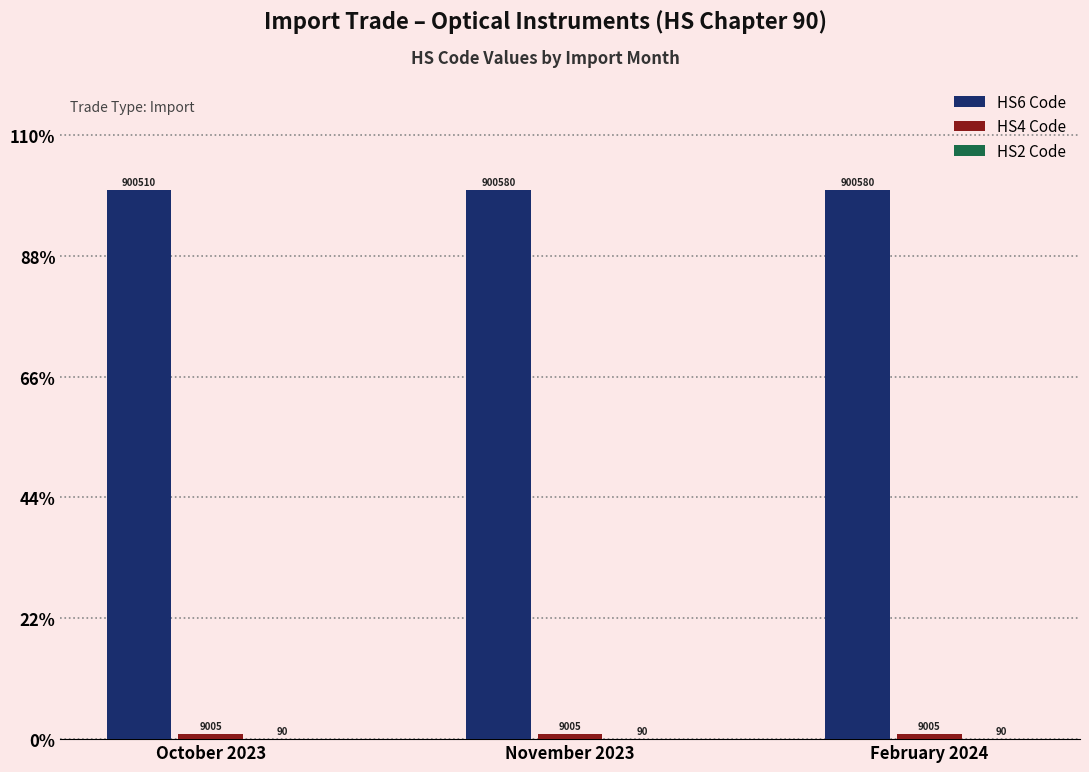

Are the bars grouped side by side (vs. stacked)?

Yes